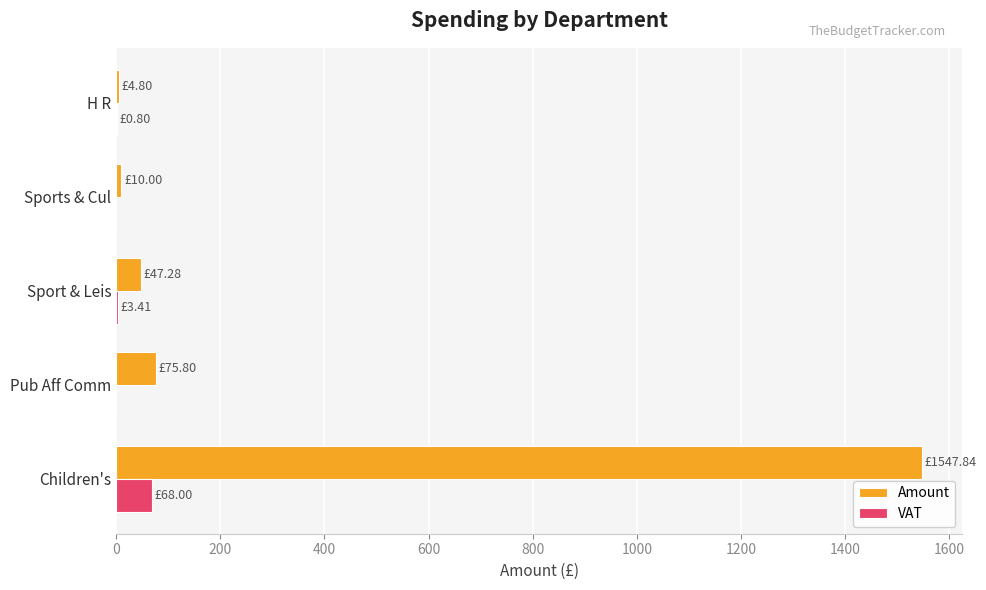

Which series has the largest total across all categories?

Amount